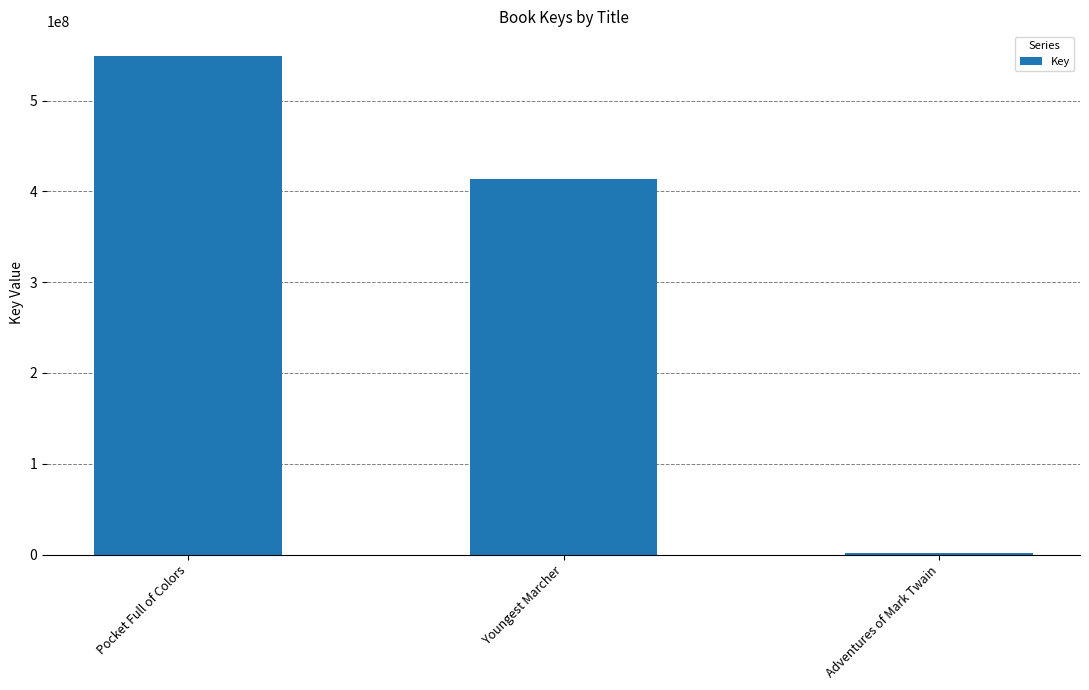

Where is the data nearest to the value 275142678?

Youngest Marcher